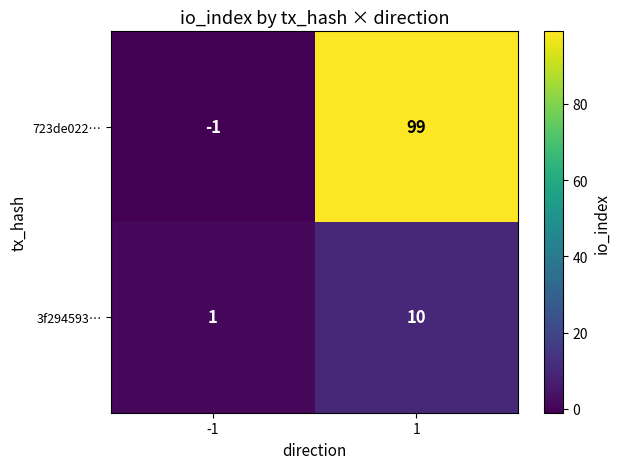

At which category is the sum across all series the highest?

1